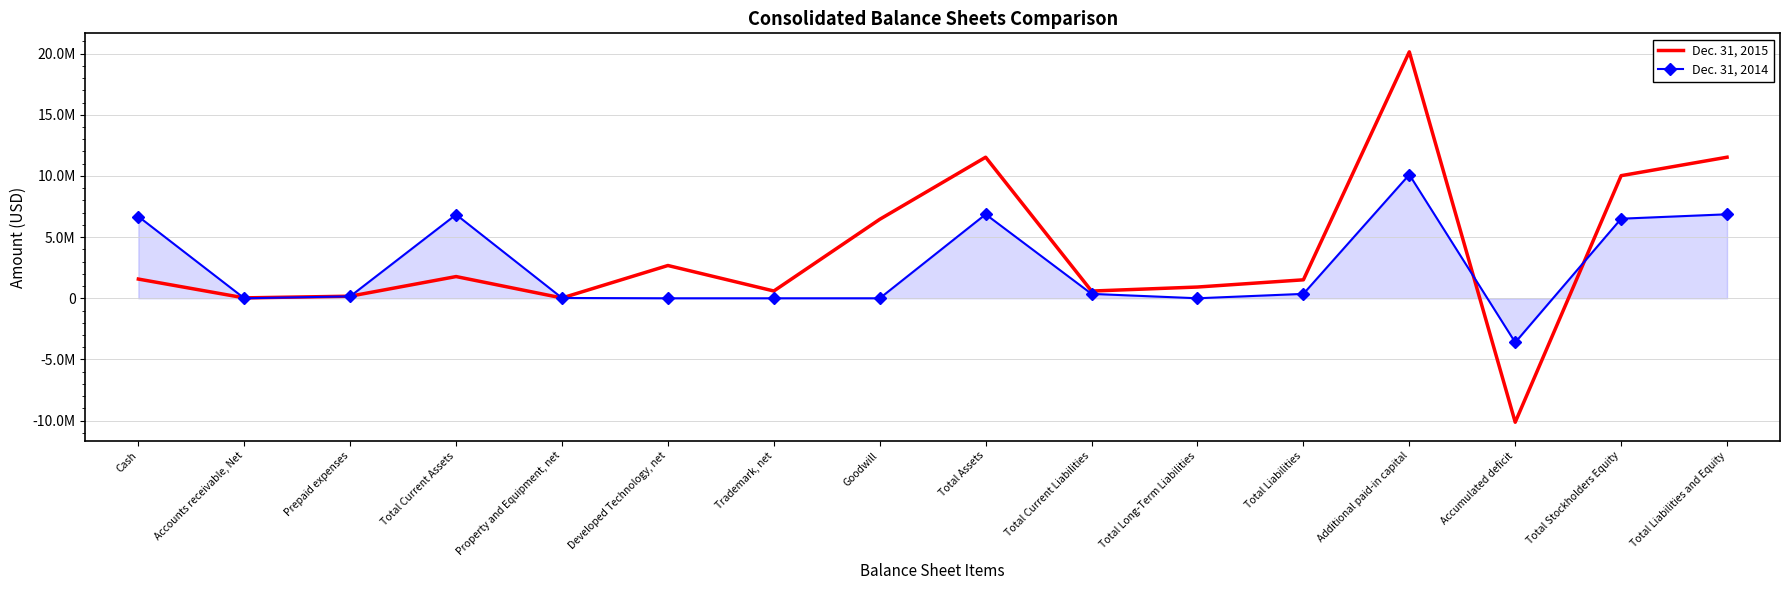

What is the label of the 10th point from the left?

Total Current Liabilities